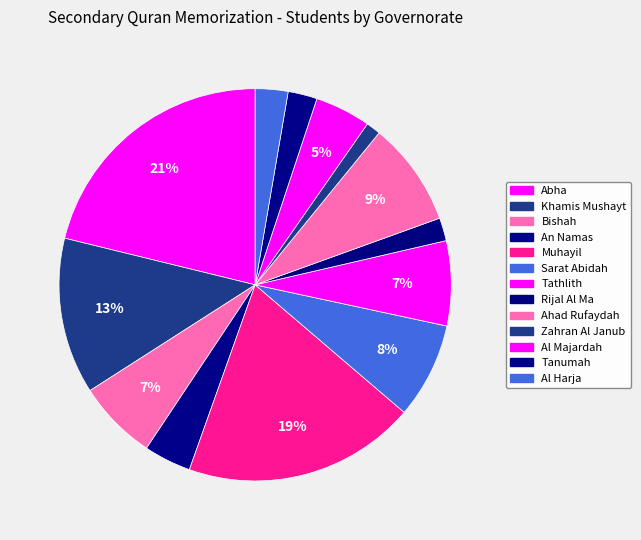

What is the smallest slice in the pie chart?

Zahran Al Janub